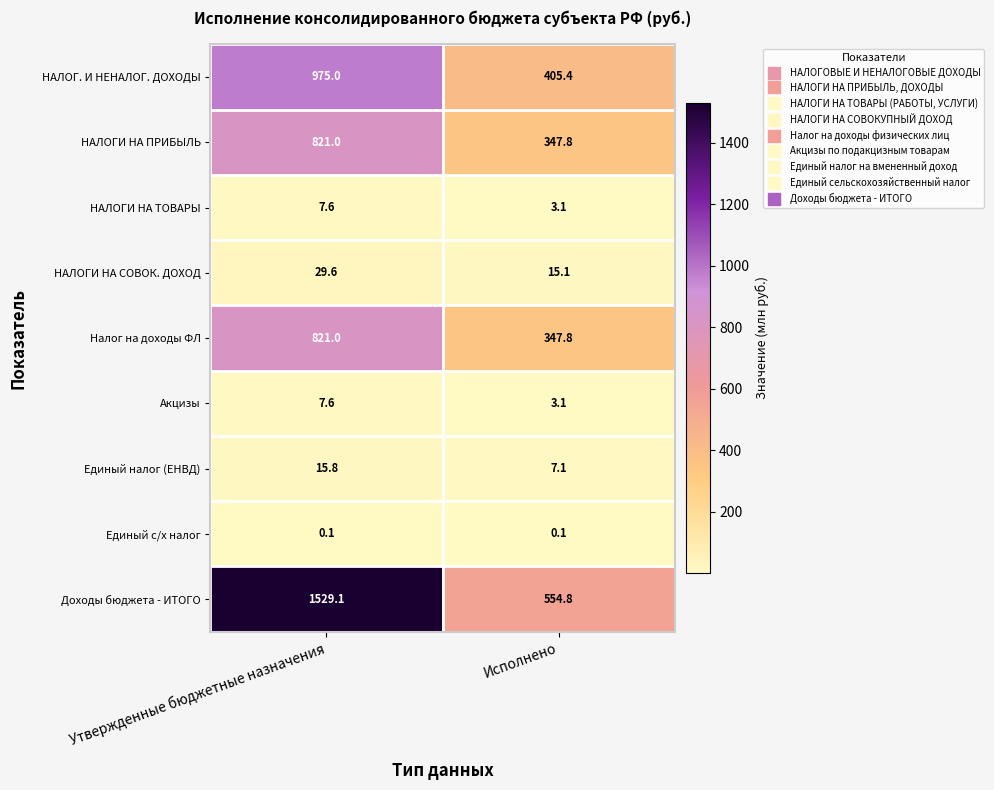

Is it true that НАЛОГИ НА ПРИБЫЛЬ equals 238.6 at Исполнено?

False